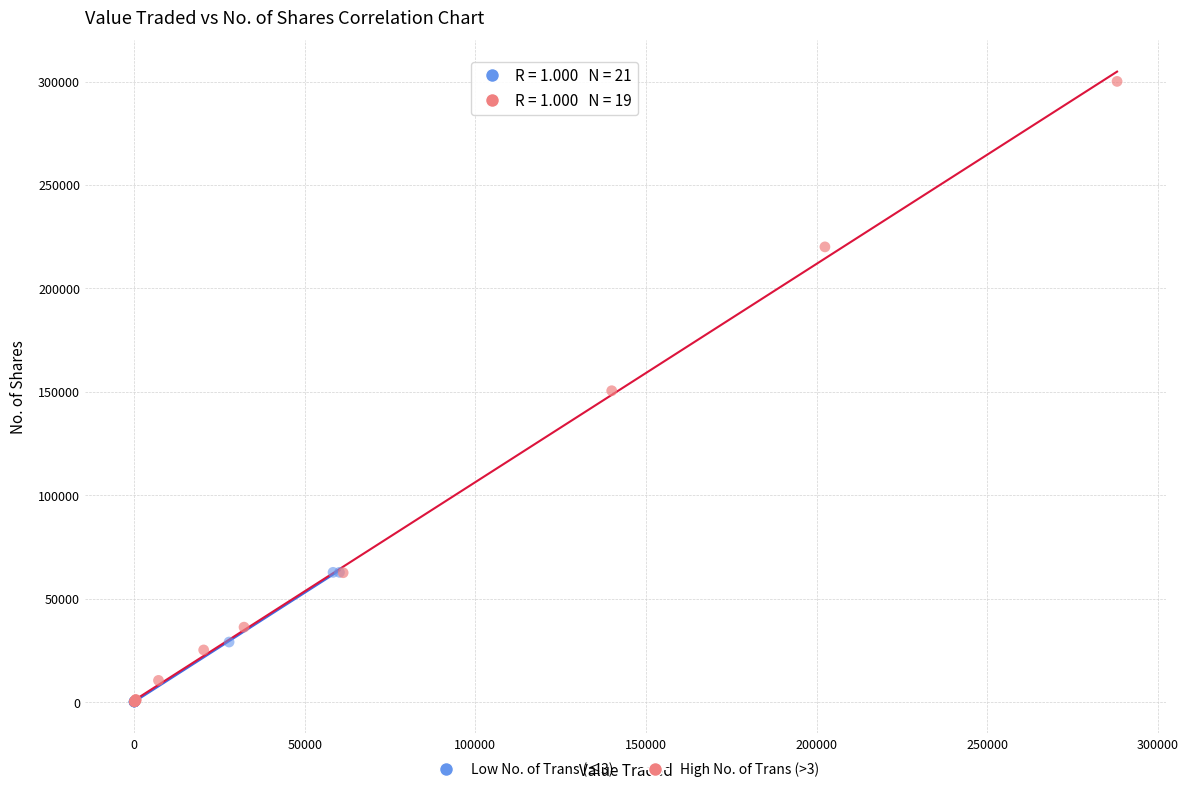

Which series contains the highest Y value?

High No. of Trans (>3)